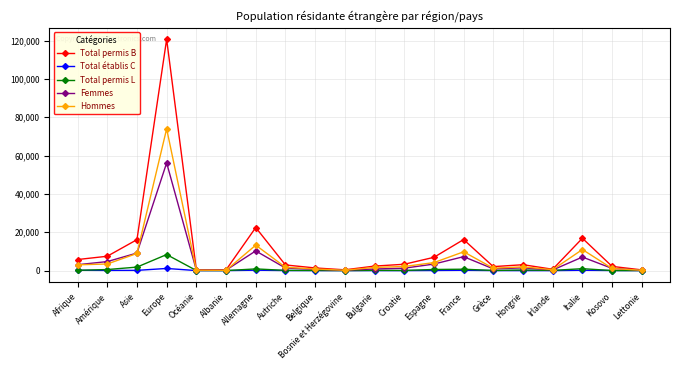

What is the smallest value displayed?

1